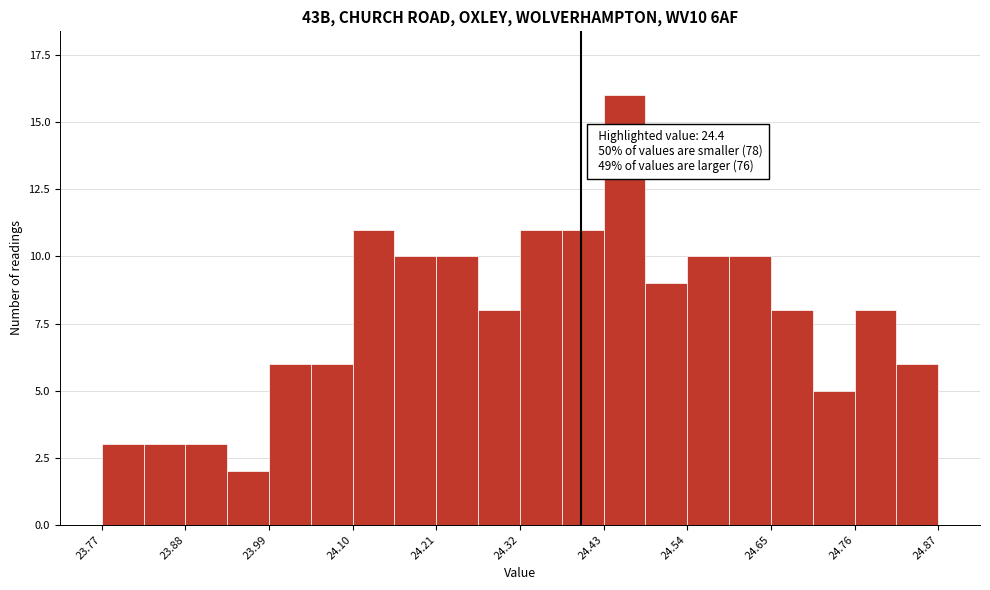

Read against the x-axis, roughly where is the centre of the tallest bar?

24.46